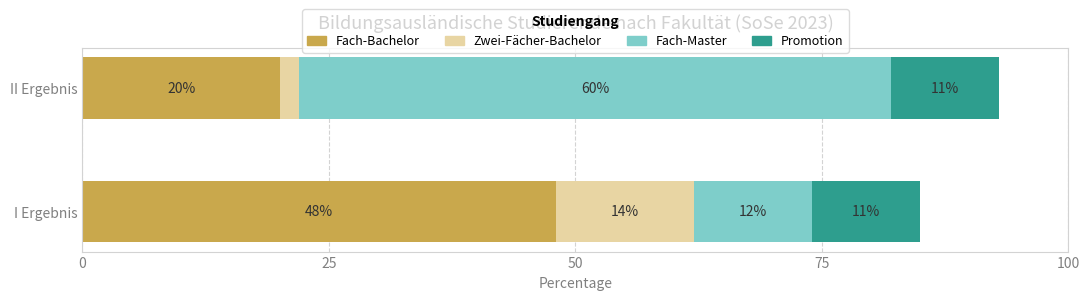

What is the total value across all series at I Ergebnis?

85